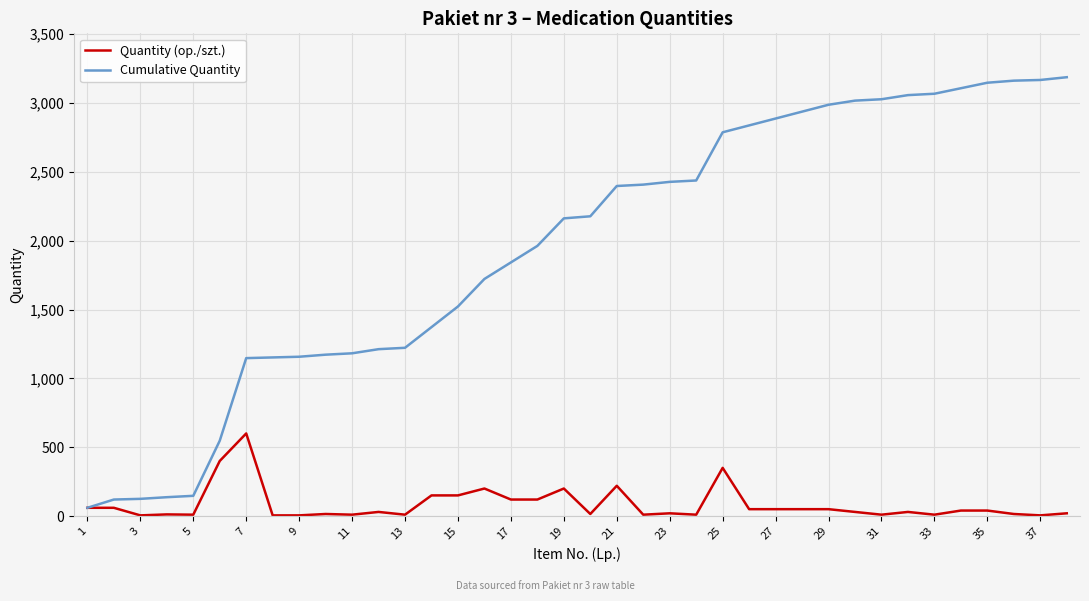

What is the maximum value for Cumulative Quantity?

3187